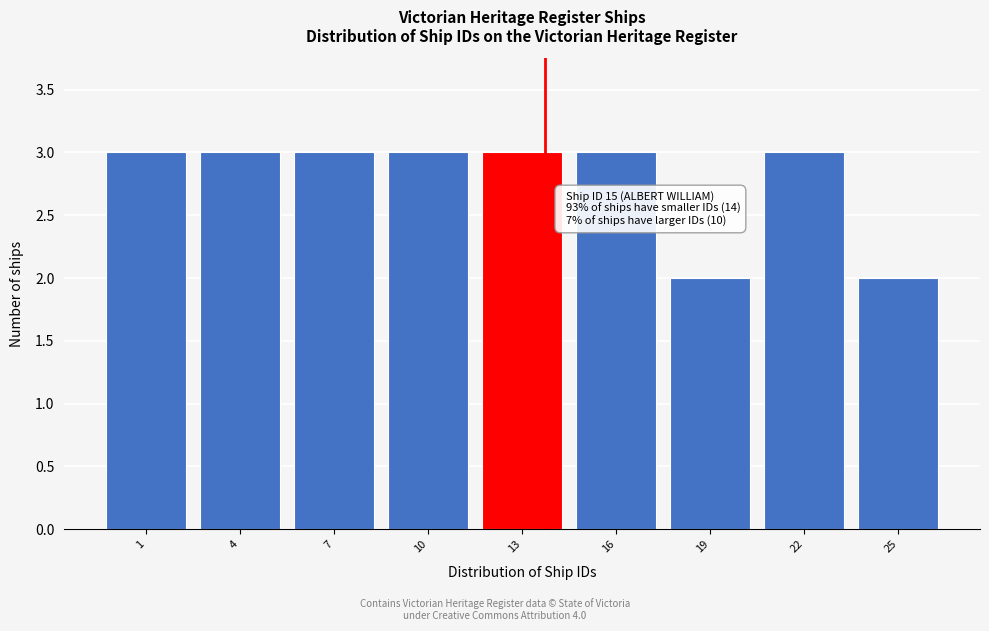

Reading left to right, transcribe all the data shown in this chart.

1=3	4=3	7=3	10=3	13=3	16=3	19=2	22=3	25=2